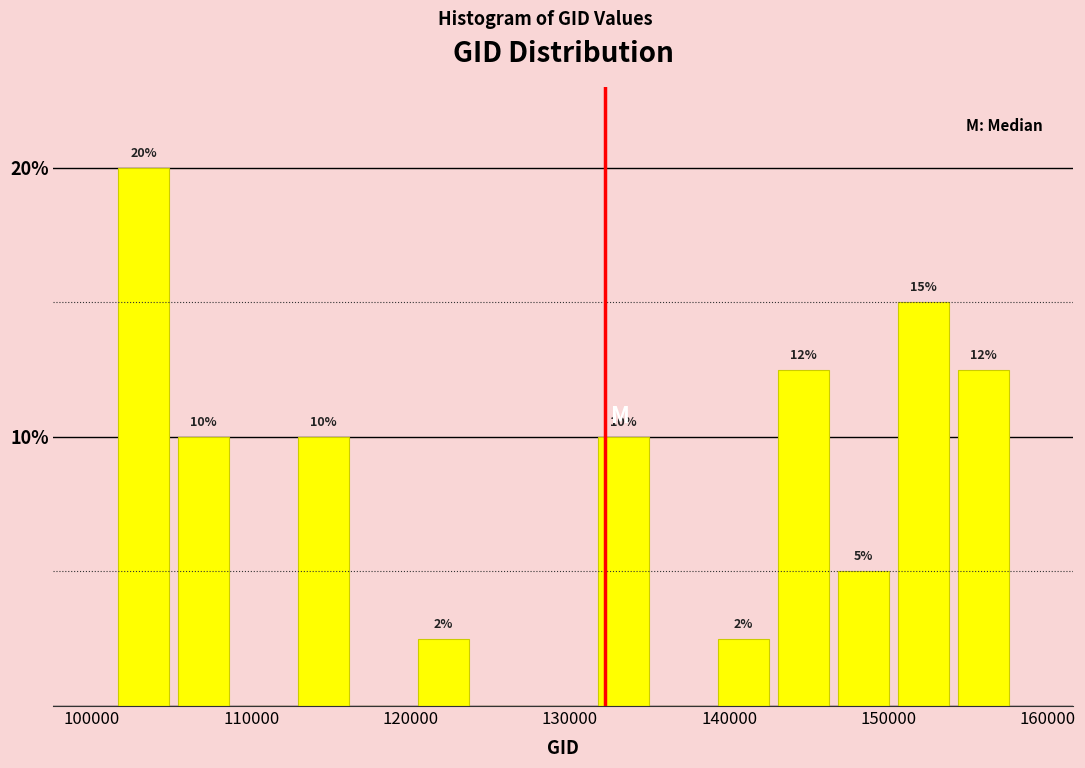

Read against the x-axis, roughly where is the centre of the tallest bar?

103000